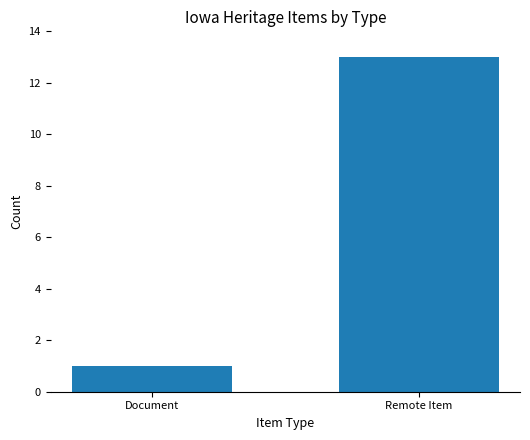

What is the ratio of the value at Remote Item to the value at Document?

13.0